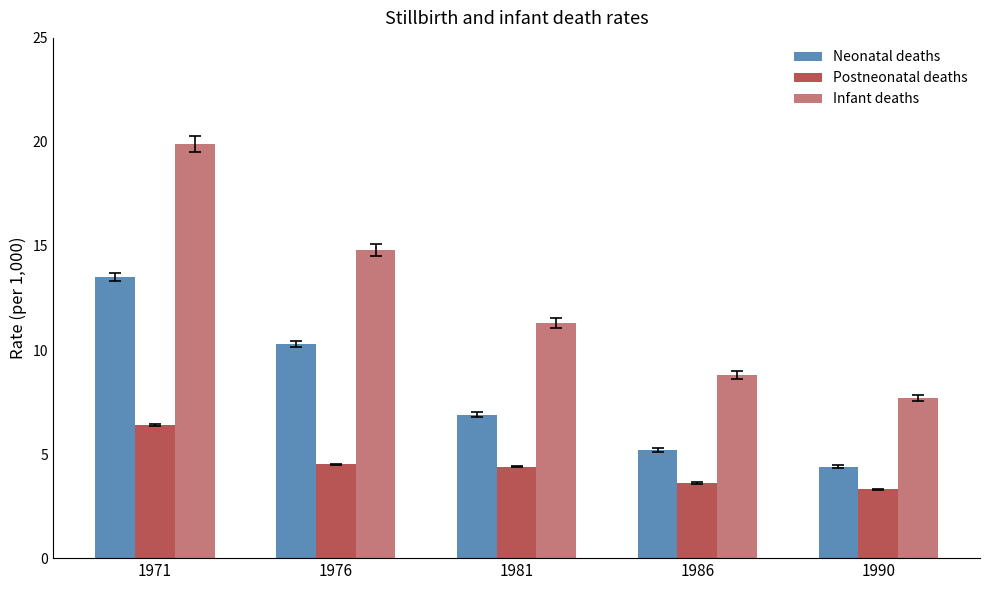

What is the average value of the Neonatal deaths series?

8.1